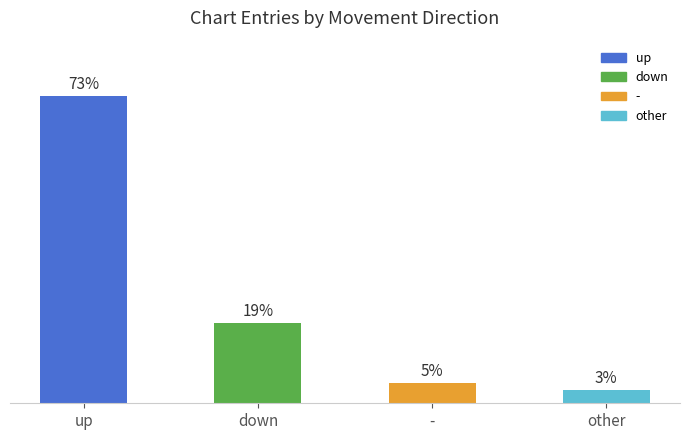

What is the label of the 2nd bar from the right?

-